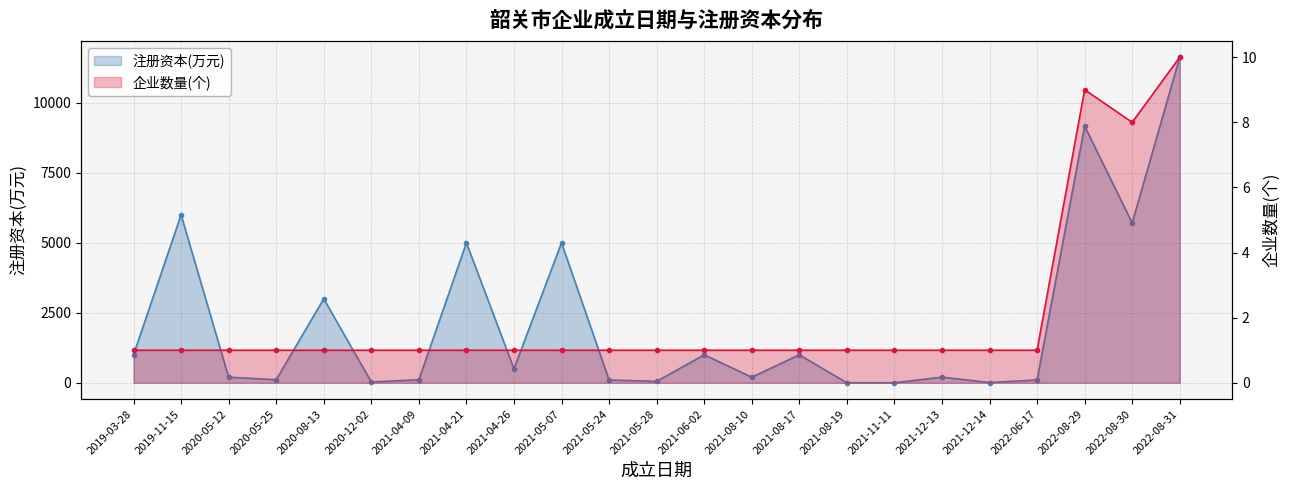

What is the difference between the second highest and minimum values in the 企业数量(个) series?

8